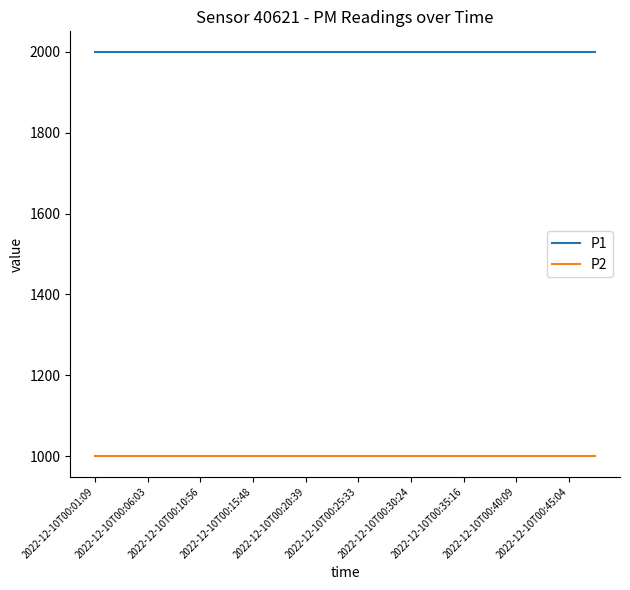

Does the chart display data point markers on the line(s)?

No